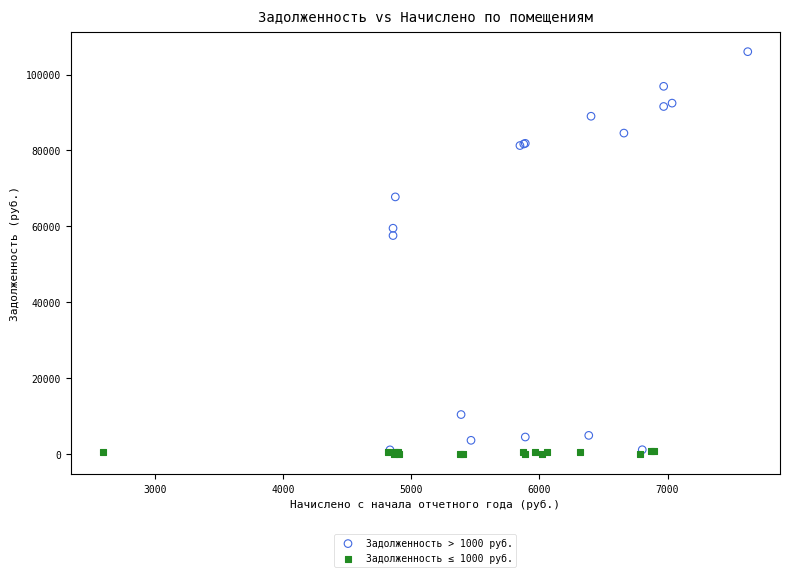

Which series has the largest Y range (max minus min)?

Задолженность > 1000 руб.